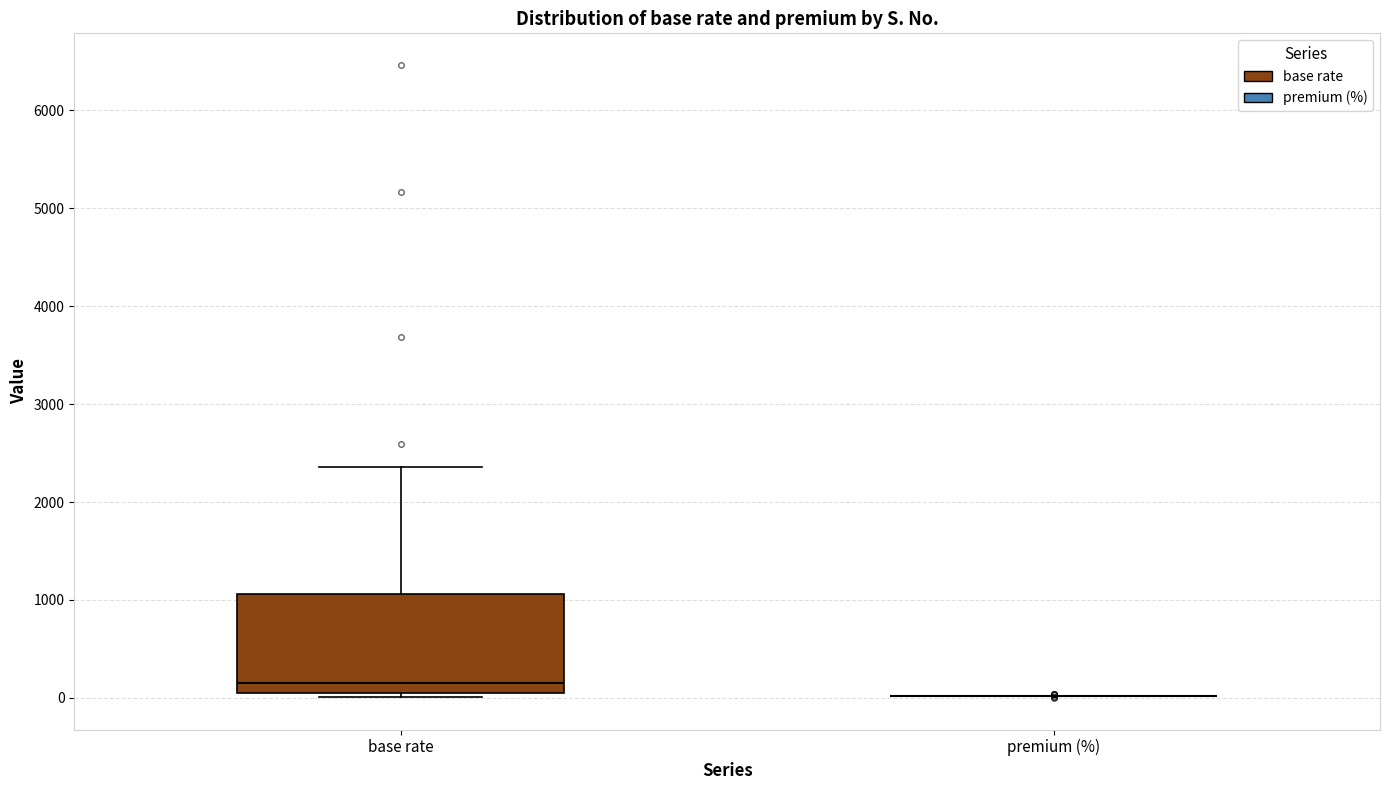

Which box is the tallest, from its lower edge to its upper edge?

base rate